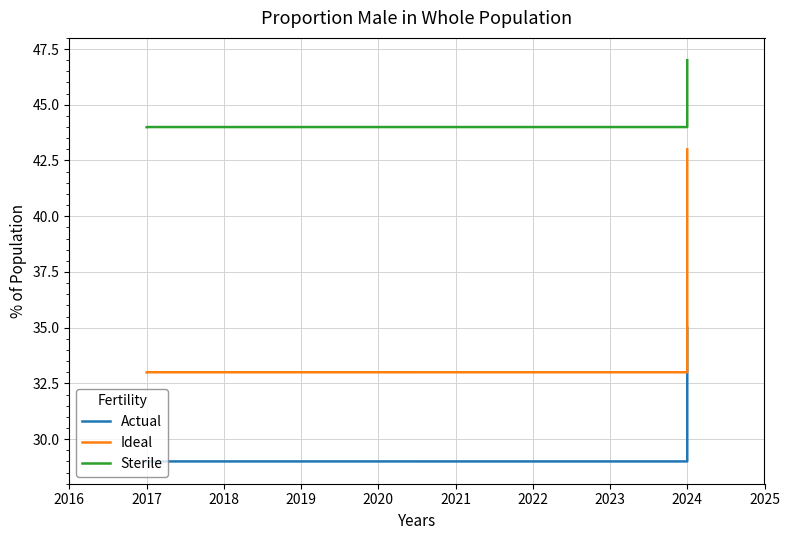

Where is Sterile nearest to the value 45?

2017